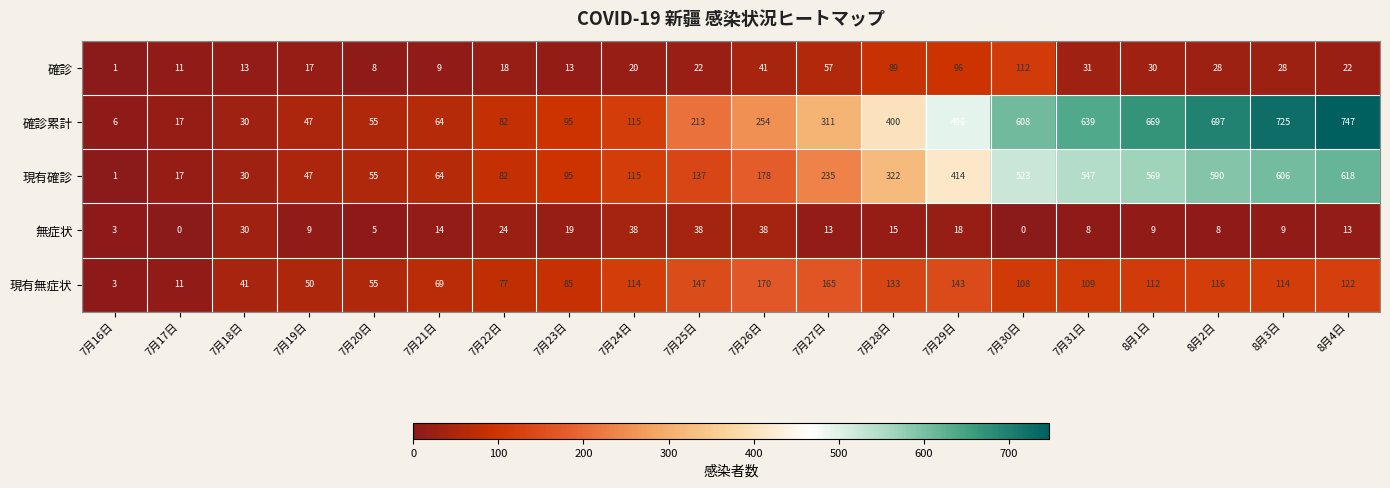

What is the maximum value shown in the chart?

747